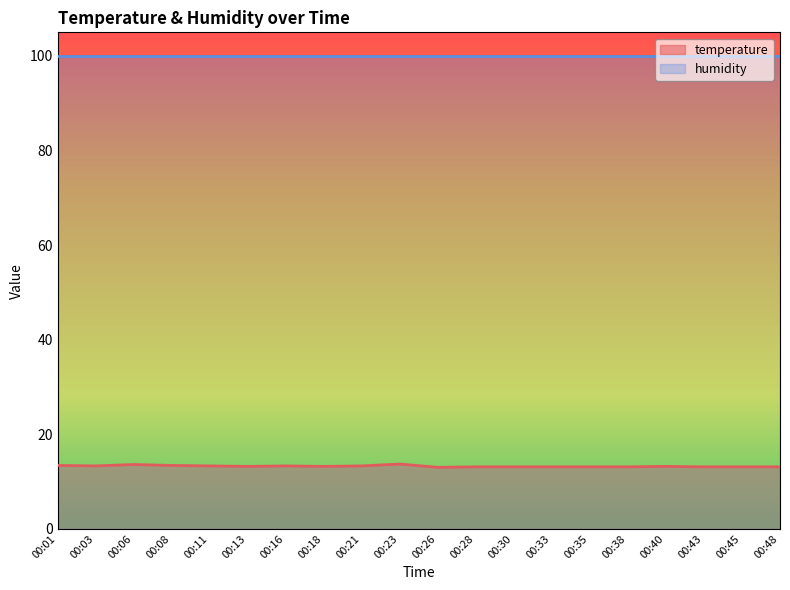

What is the change in value from 00:03 to 00:35?

-0.2